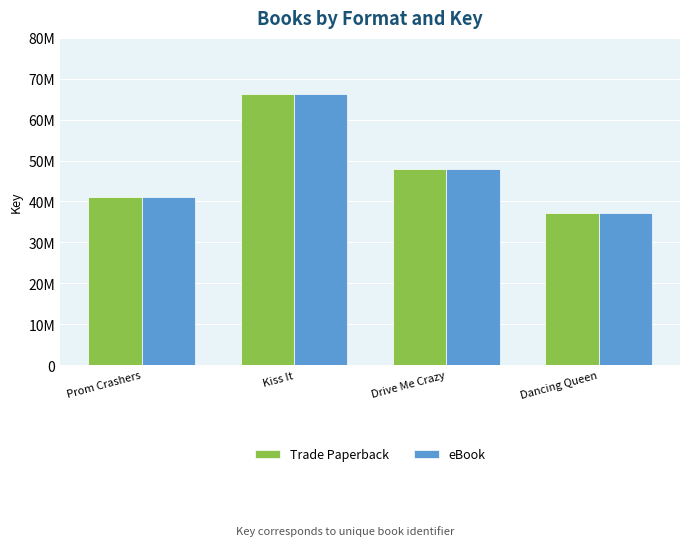

What are all the series names shown in the legend?

Trade Paperback, eBook